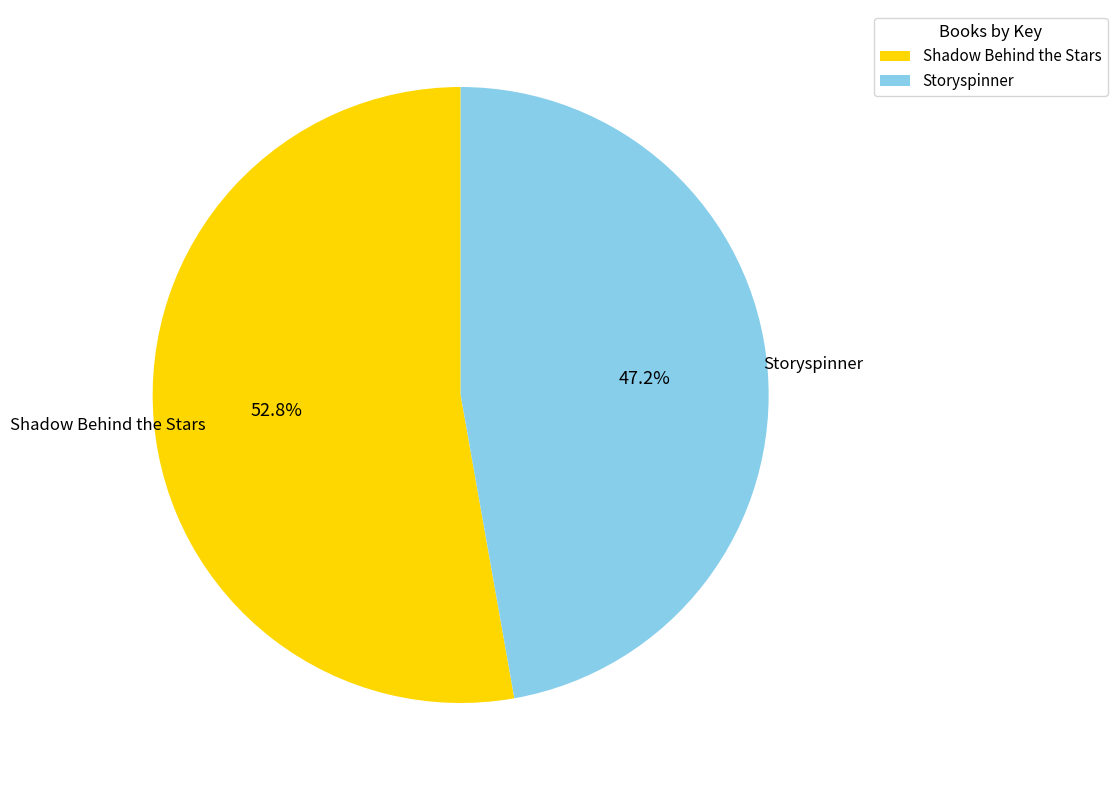

Which category has the smallest portion of the pie?

Storyspinner